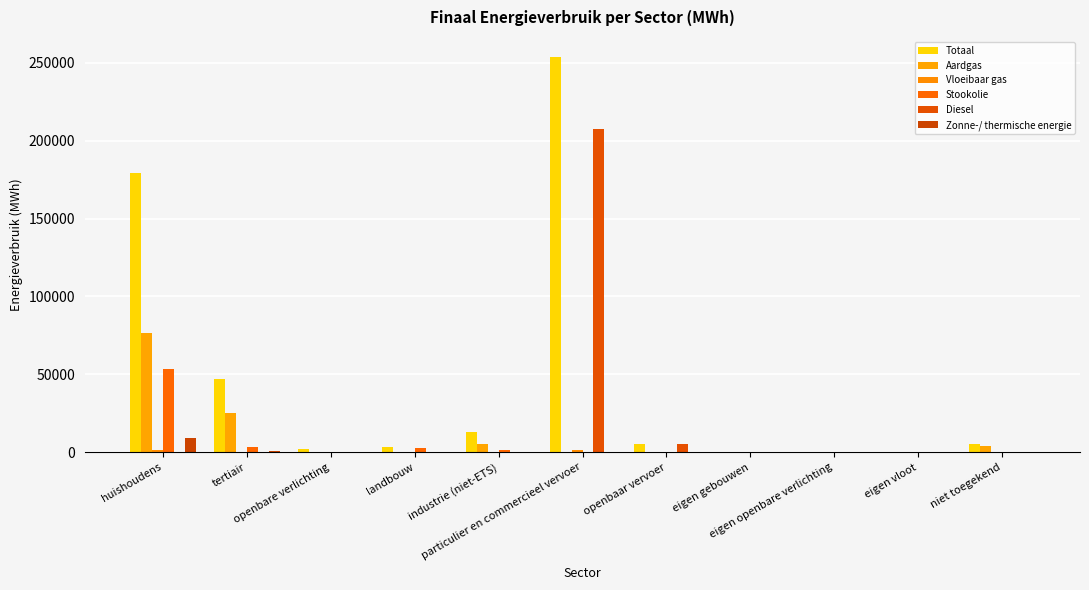

Which category has the lowest value in the Zonne-/ thermische energie series?

openbare verlichting